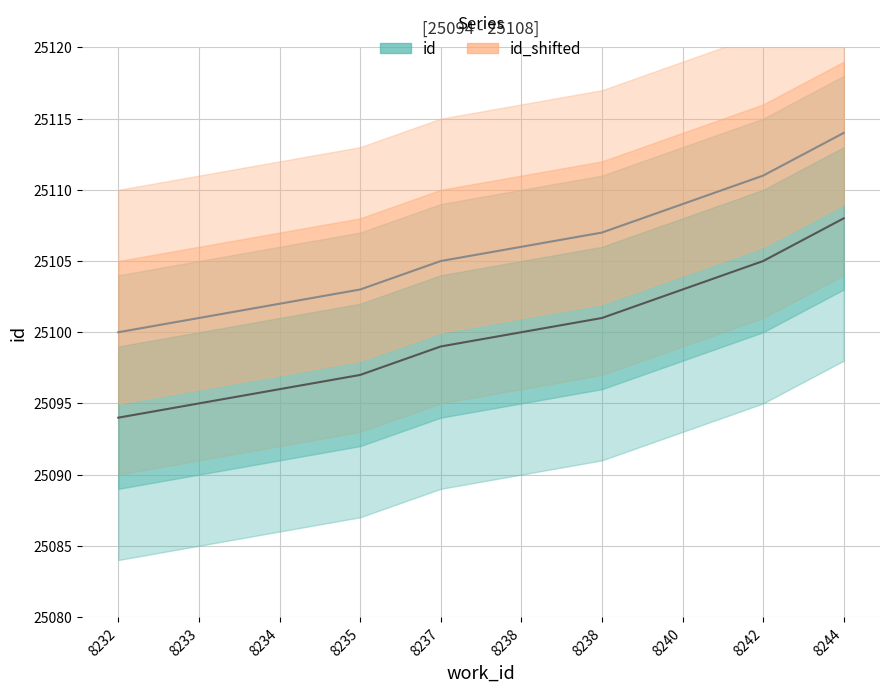

Rank the series by their maximum value, from highest to lowest.

id_shifted_line, id_line